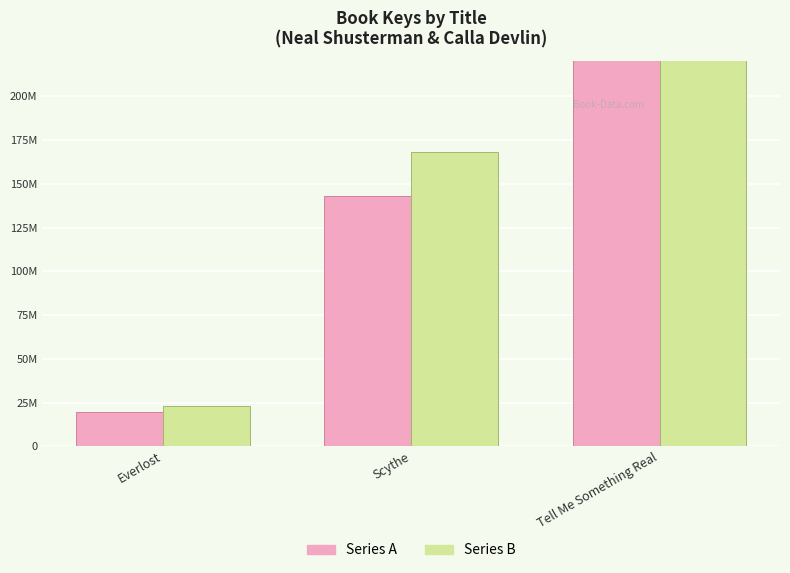

The Series A series shows 835172974.2 at Tell Me Something Real. True or false?

False